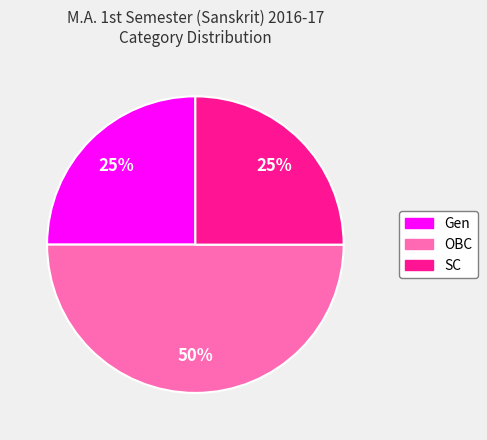

To the nearest percent, what is the average slice percentage?

33%